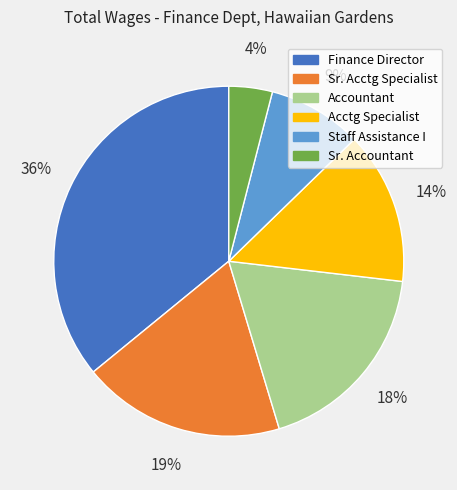

Which category has the smallest portion of the pie?

Sr. Accountant